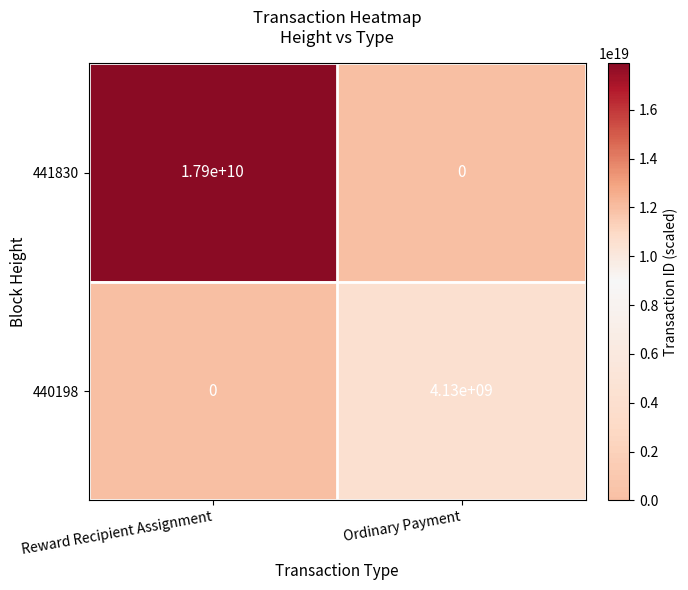

Between Reward Recipient Assignment and Ordinary Payment, which series saw the biggest shift?

441830